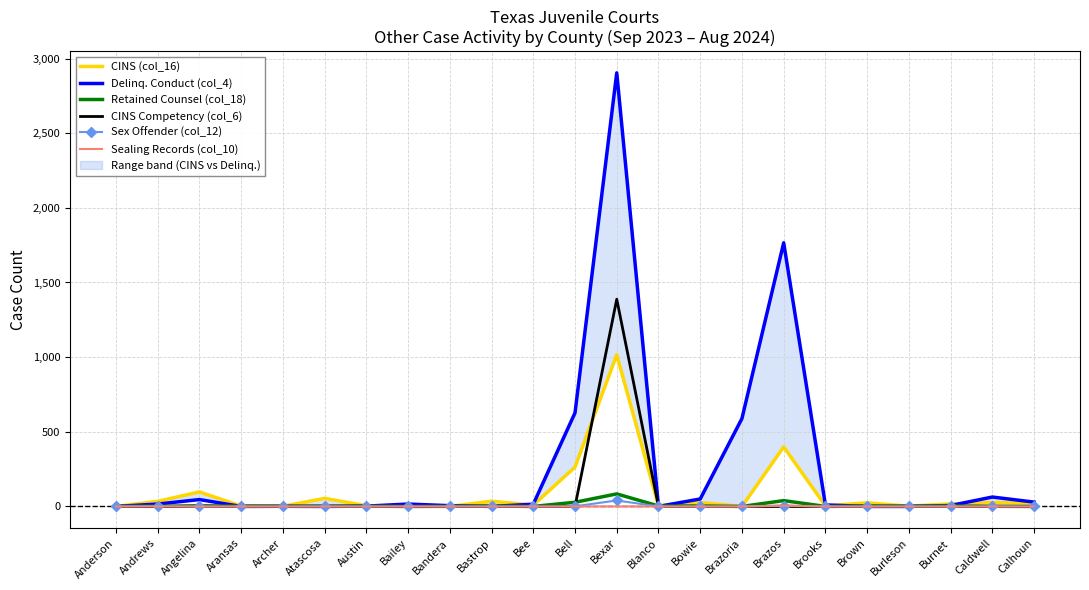

At which label does Retained Counsel (col_18) first exceed 2?

Angelina